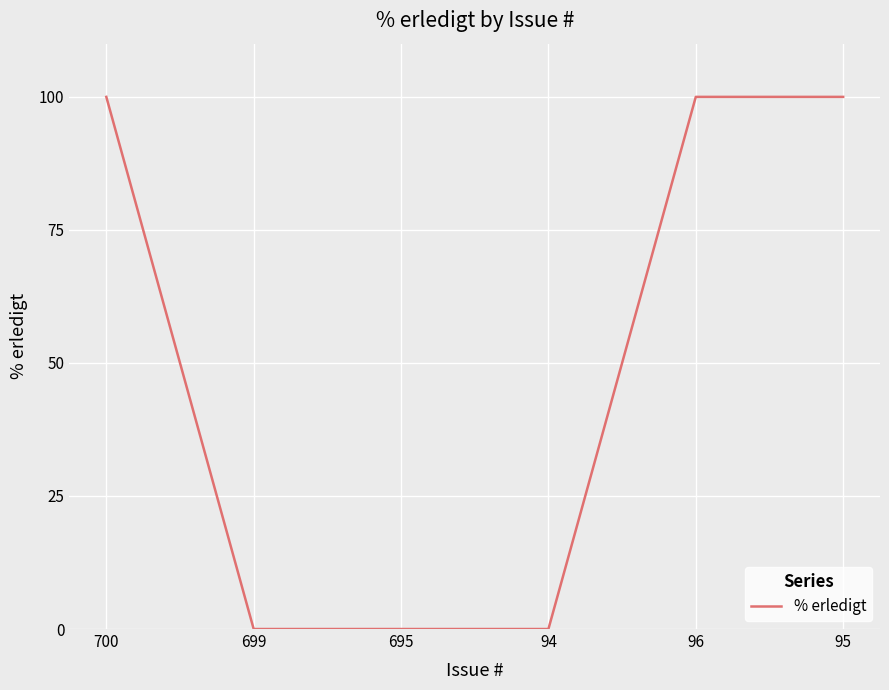

What is the greatest value displayed?

100